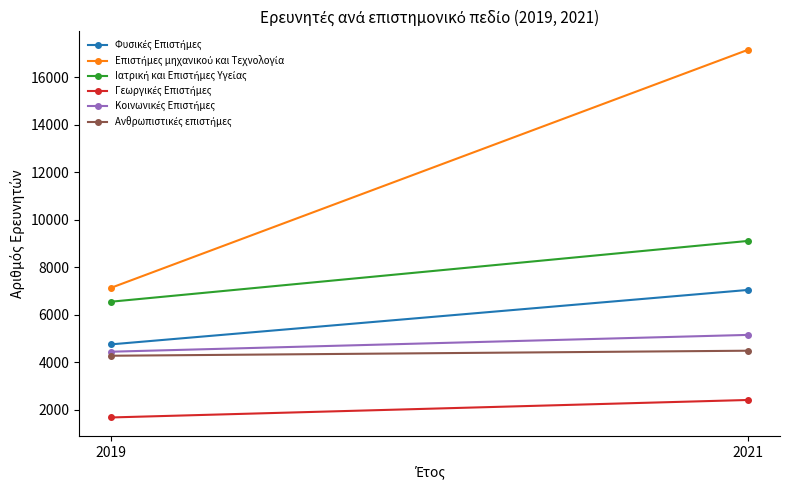

What is the difference between the Επιστήμες μηχανικού και Τεχνολογία values at 2019 and 2021?

10037.2